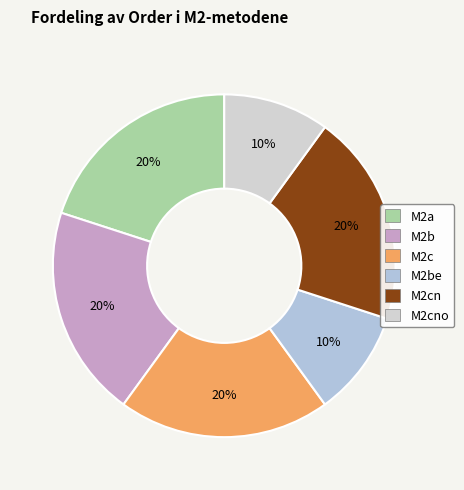

Is M2b the majority of the pie?

No